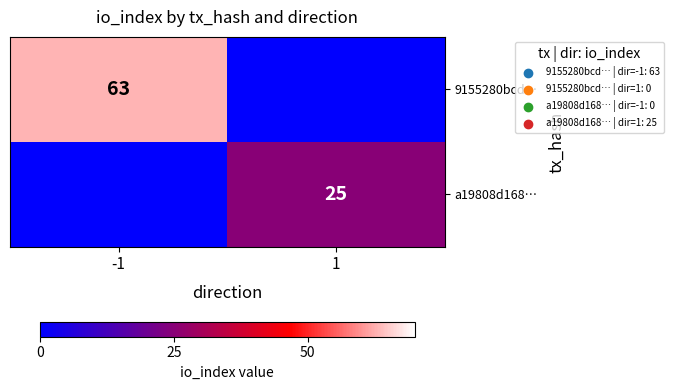

The value of 9155280bcd… at -1 is 63. True or false?

True